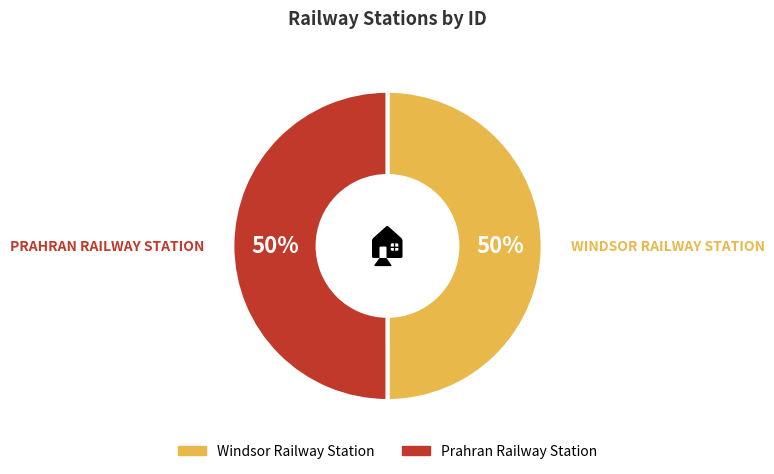

What is the ratio of the value at Prahran Railway Station to the value at Windsor Railway Station?

1.0